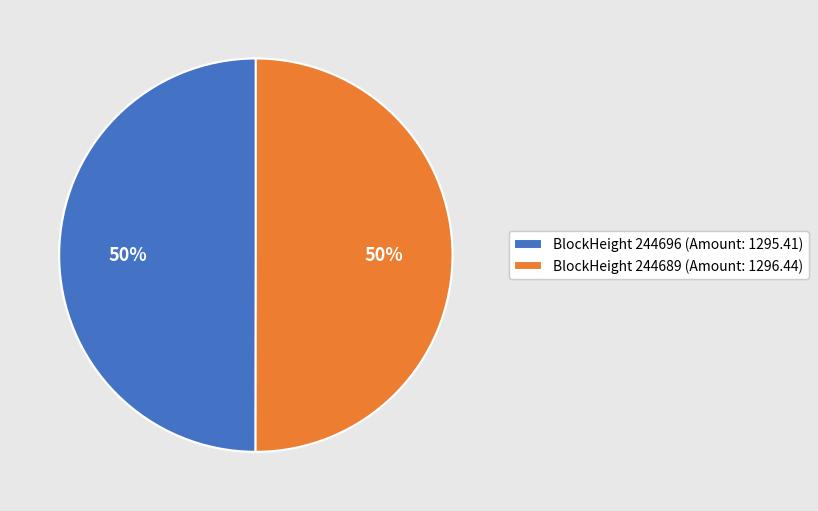

What is the ratio of the value at BlockHeight 244696 (Amount: 1295.41) to the value at BlockHeight 244689 (Amount: 1296.44)?

1.0